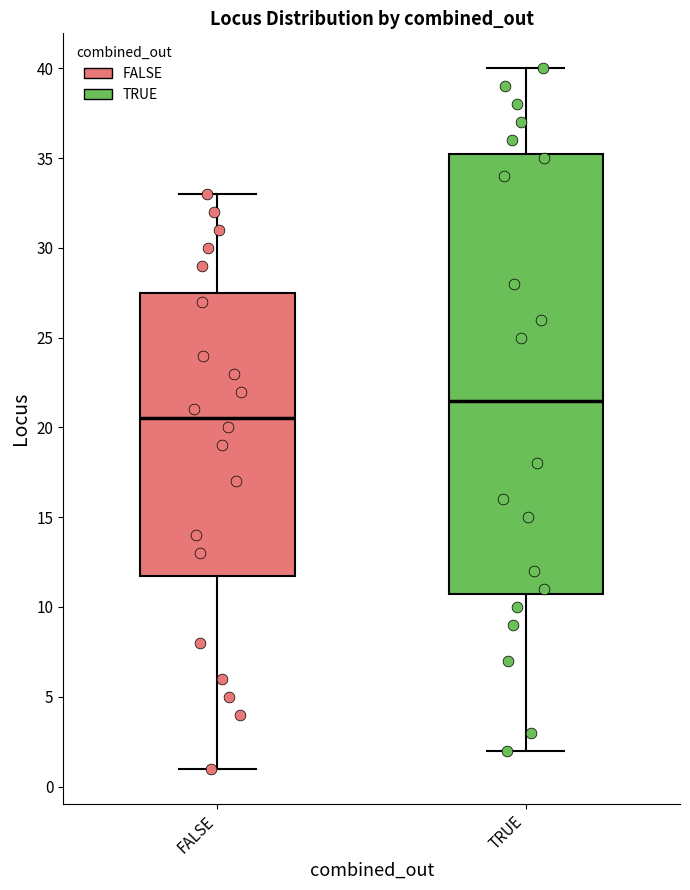

Where does the upper whisker of the box for TRUE end on the y-axis? The values are not printed on the chart, so give them approximately, as read against the axis.

40.0